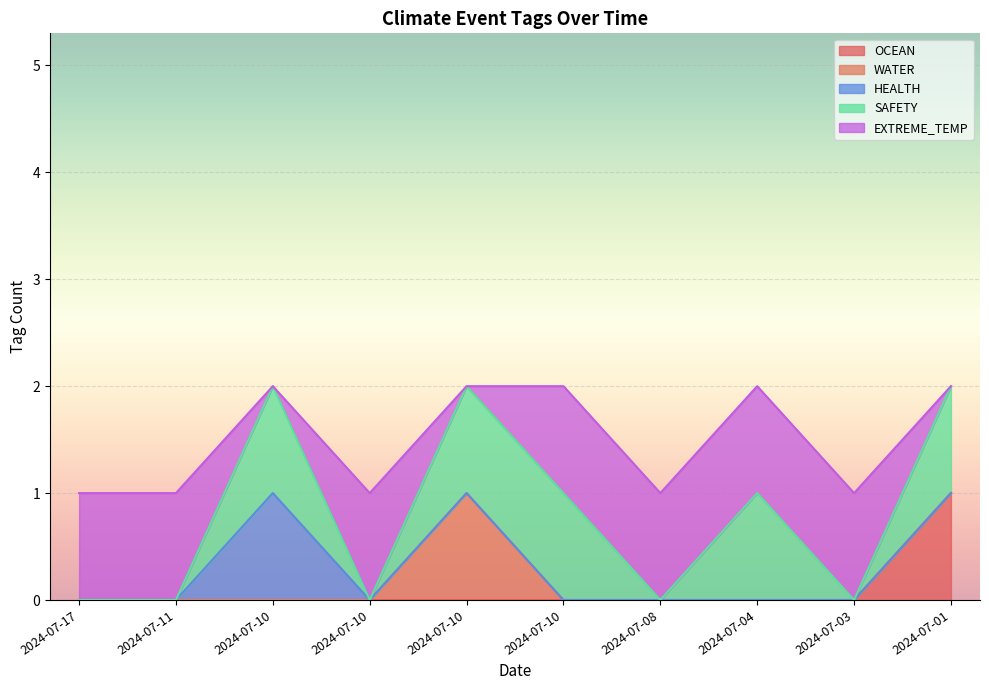

What are all the series names shown in the legend?

OCEAN, WATER, HEALTH, SAFETY, EXTREME_TEMP